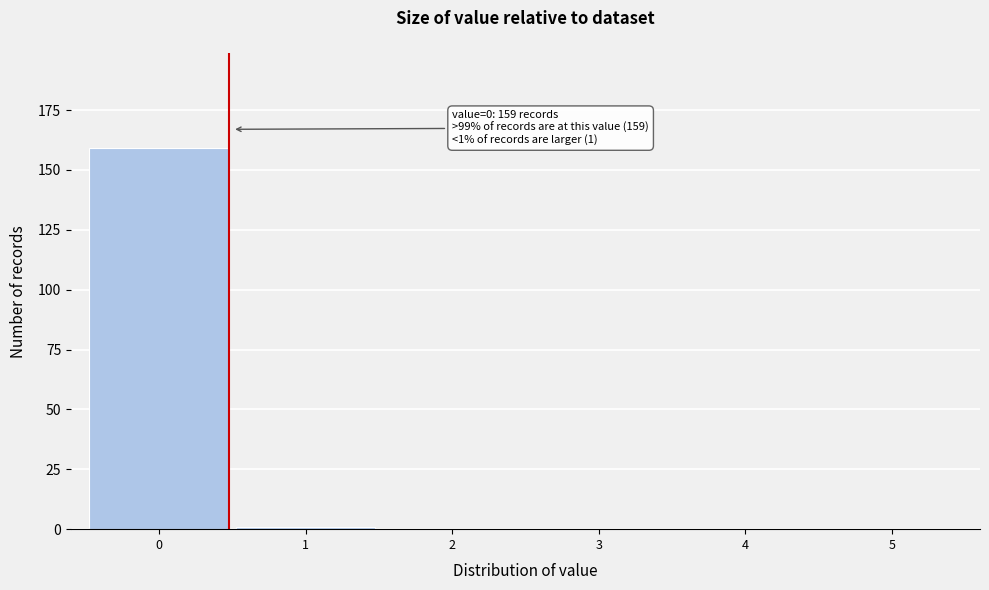

Which range on the x-axis has the tallest bar?

-0.5 to 0.5